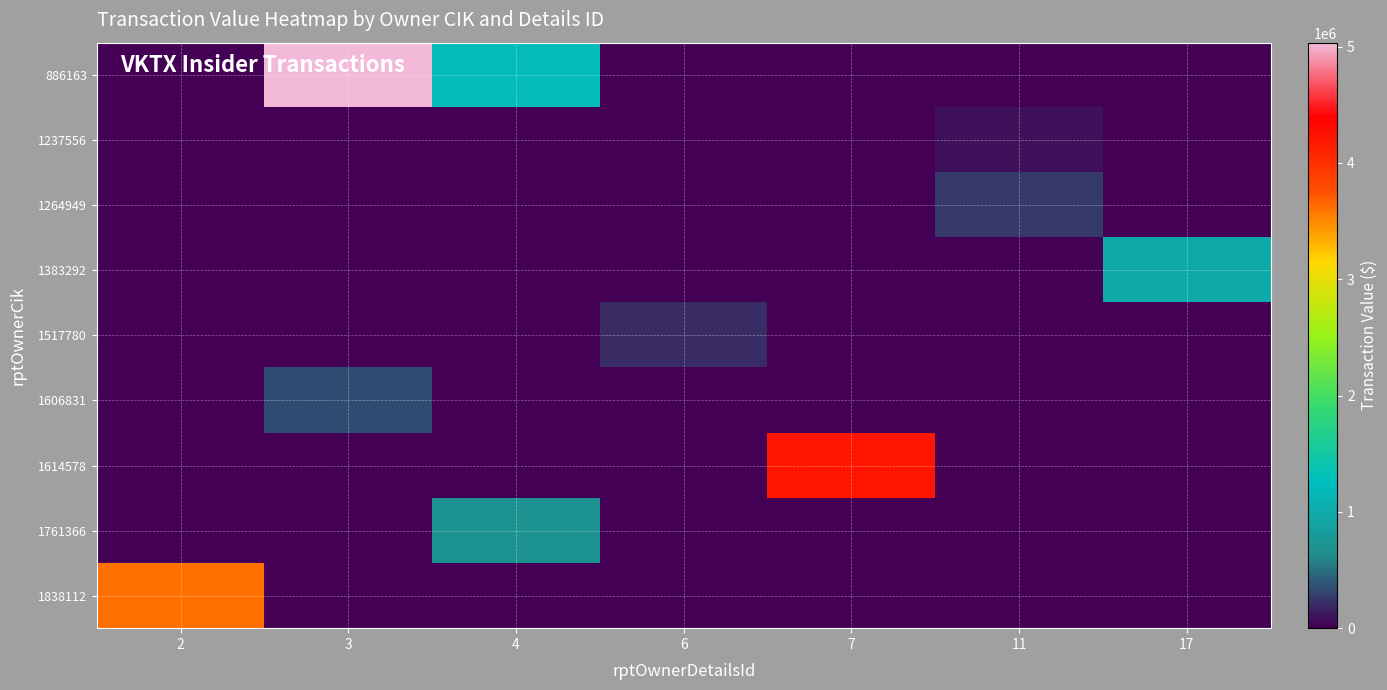

Reading left to right, transcribe all the data shown in this chart.

886163: 2=0	3=5034250	4=1205660	6=0	7=0	11=0	17=0
1237556: 2=0	3=0	4=0	6=0	7=0	11=95550	17=0
1264949: 2=0	3=0	4=0	6=0	7=0	11=268500	17=0
1383292: 2=0	3=0	4=0	6=0	7=0	11=0	17=1000000
1517780: 2=0	3=0	4=0	6=199347	7=0	11=0	17=0
1606831: 2=0	3=352061	4=0	6=0	7=0	11=0	17=0
1614578: 2=0	3=0	4=0	6=0	7=4211292	11=0	17=0
1761366: 2=0	3=0	4=691500	6=0	7=0	11=0	17=0
1838112: 2=3608317	3=0	4=0	6=0	7=0	11=0	17=0